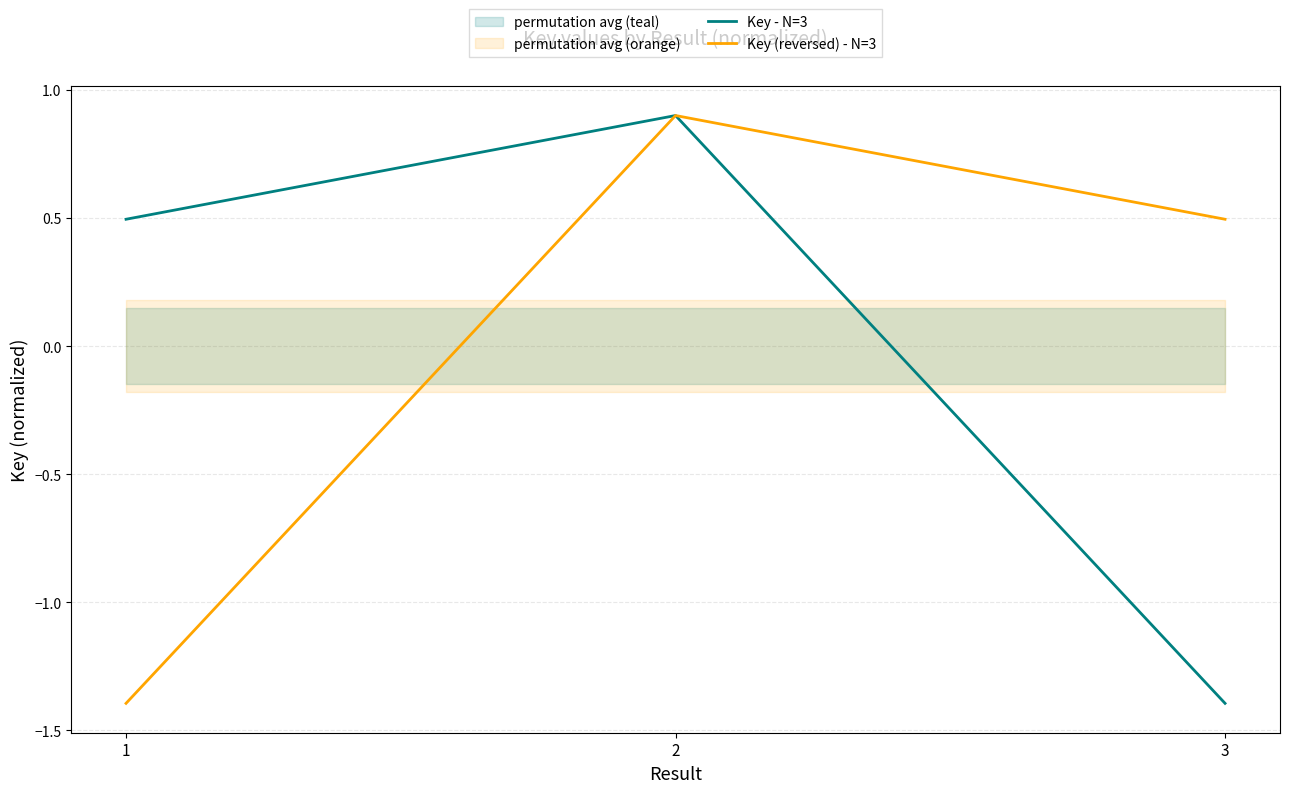

Which series has the largest range (max minus min)?

Key - N=3